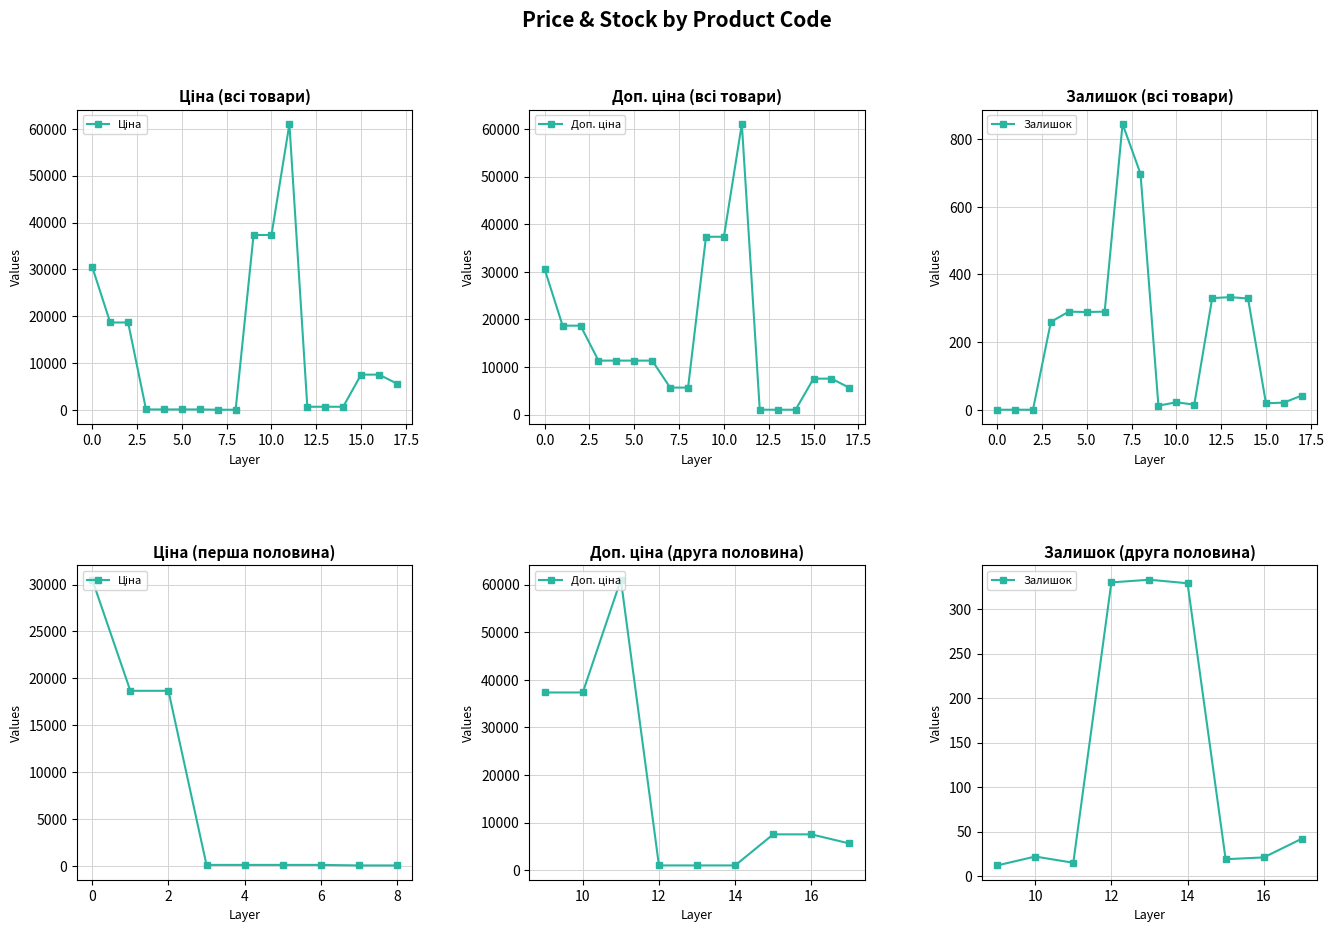

How many values in the Залишок series are below 22?

4